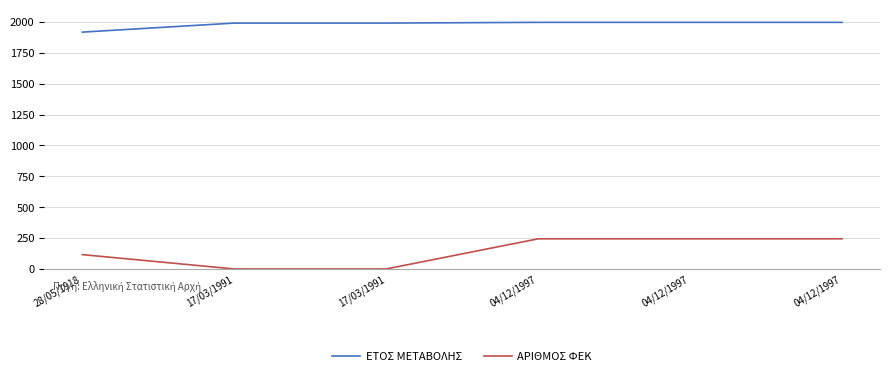

What is the average value of the ΕΤΟΣ ΜΕΤΑΒΟΛΗΣ series?

1982